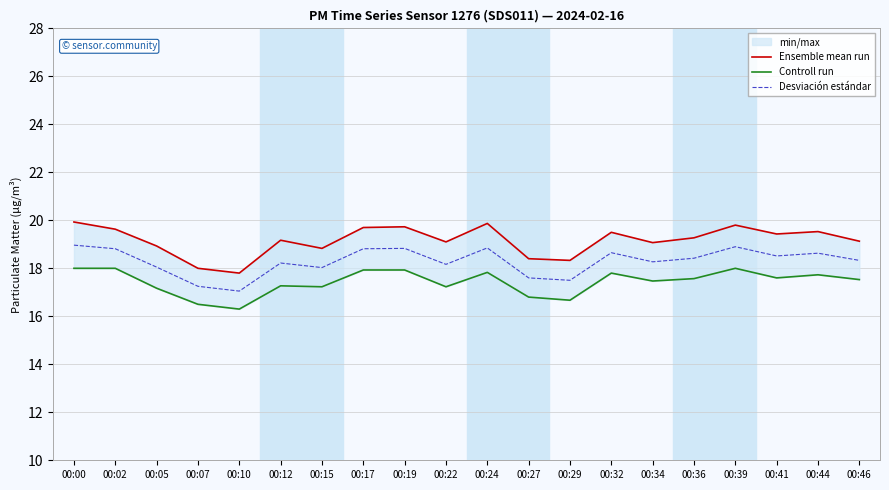

What are all the series names shown in the legend?

Ensemble mean run, Controll run, Desviación estándar